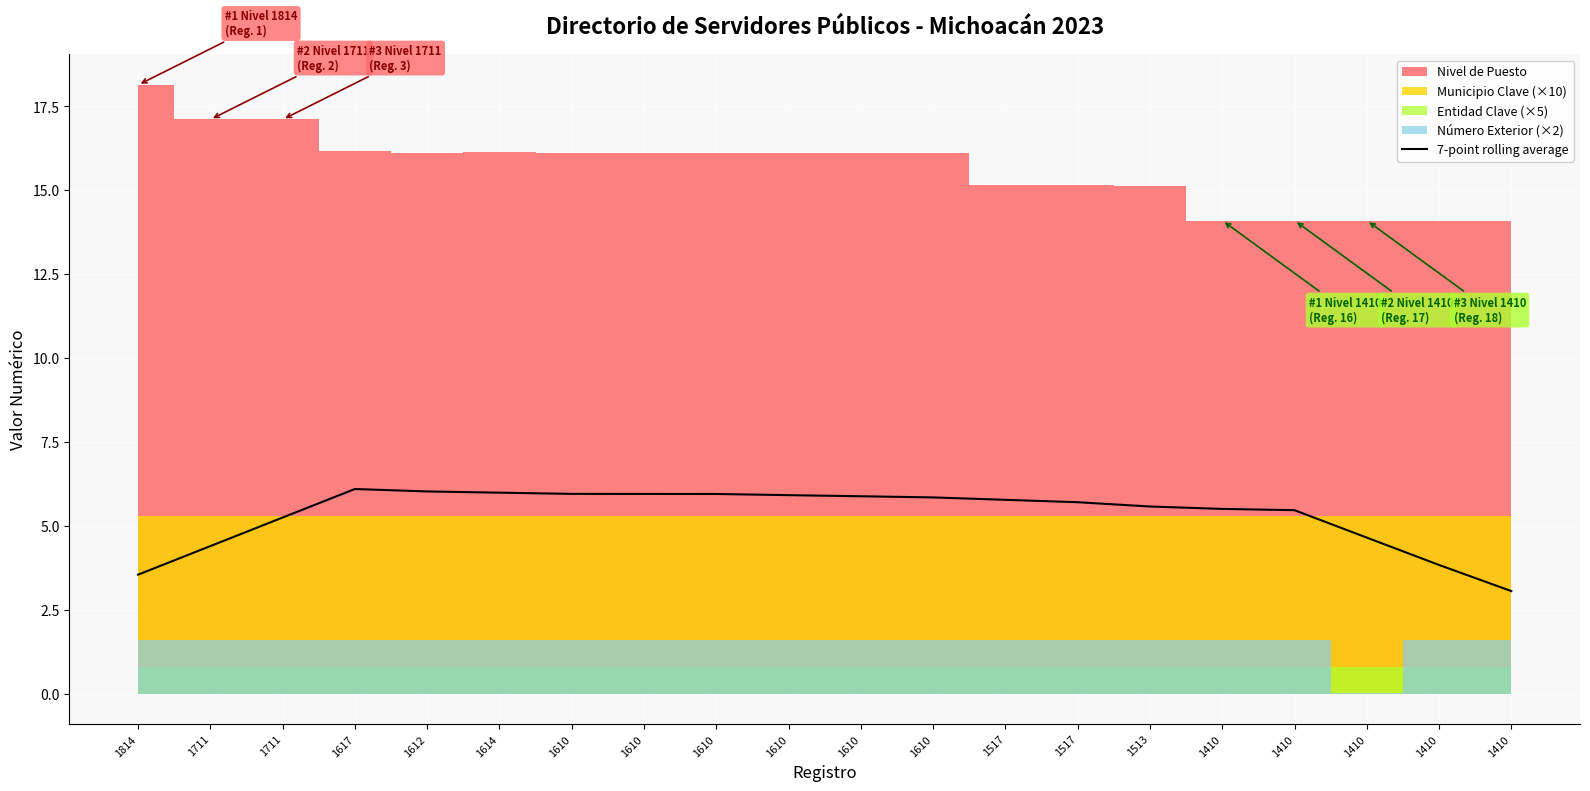

What is the sum of all values?

106.4